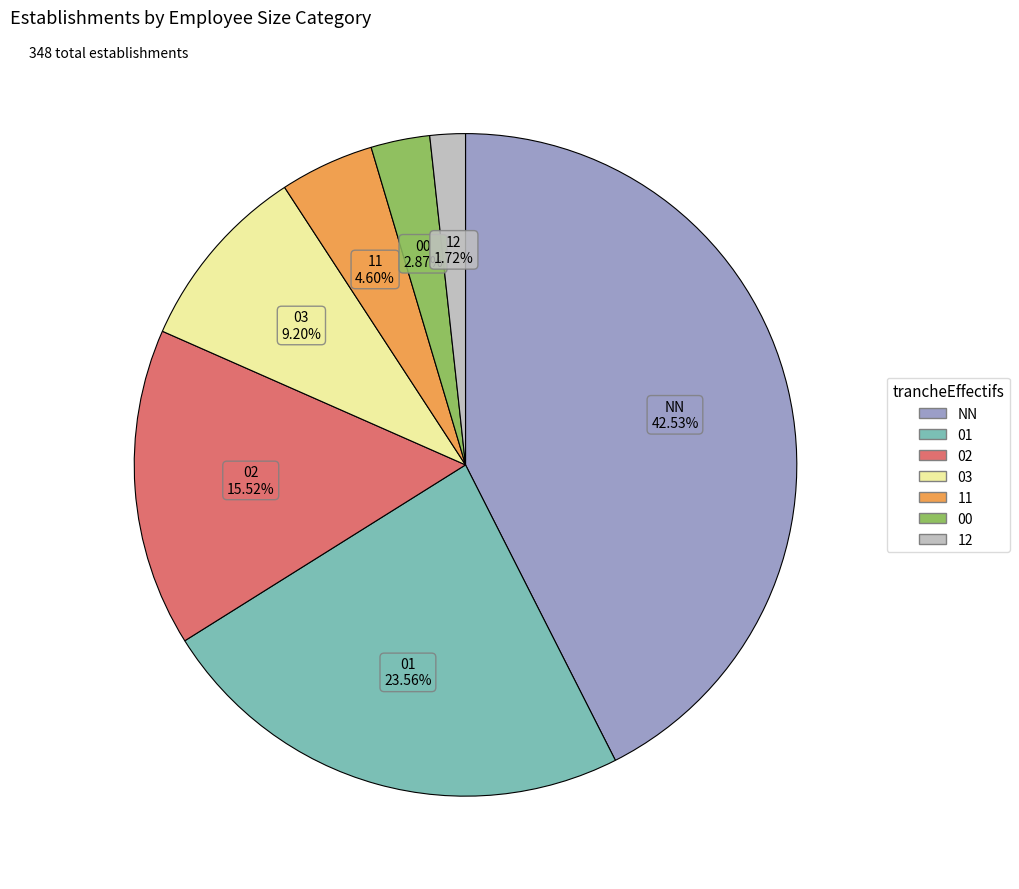

Rank the categories by value from lowest to highest.

12, 00, 11, 03, 02, 01, NN